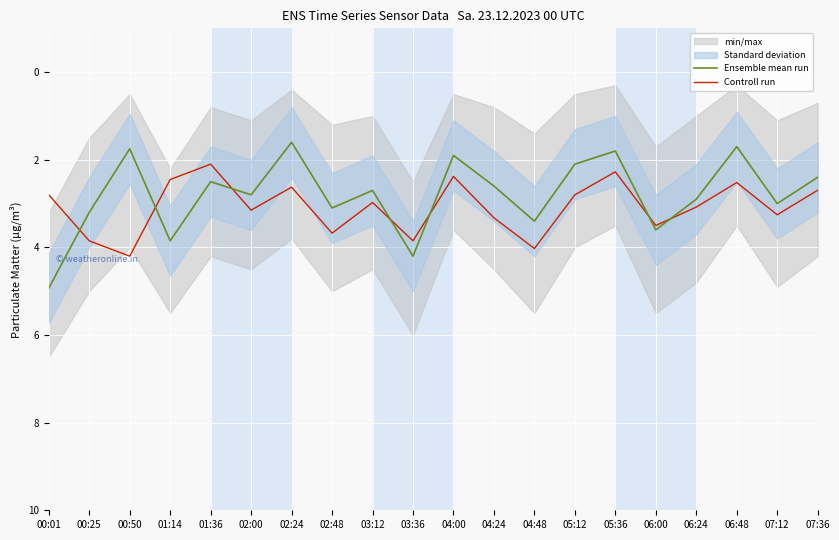

The Controll run series shows 5.0 at 03:12. True or false?

False